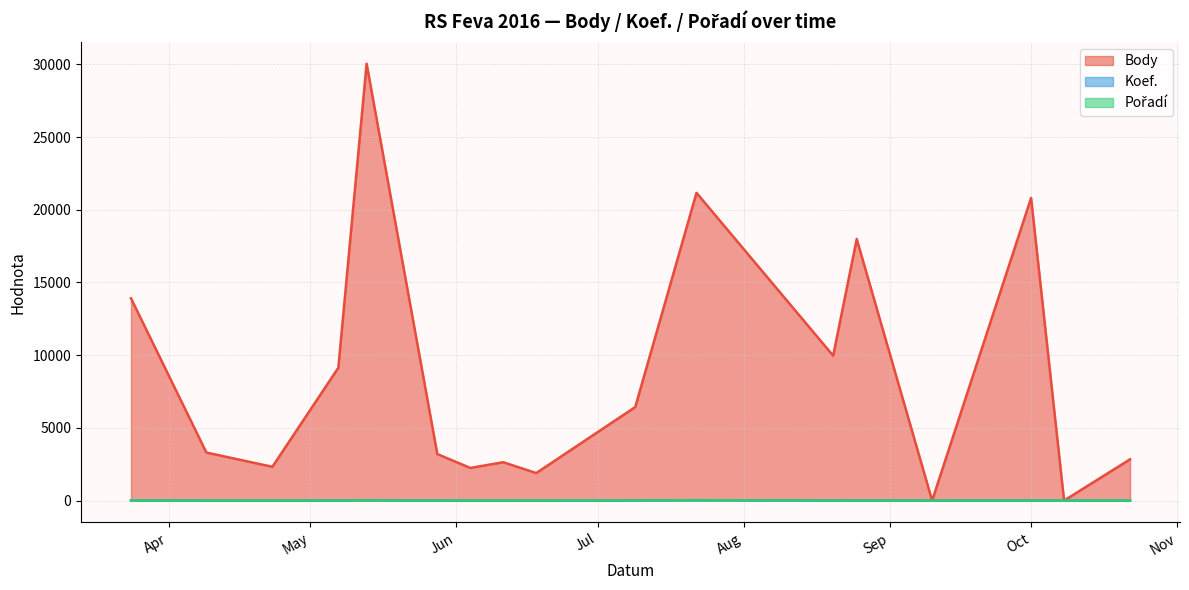

Rank the series by their maximum value, from highest to lowest.

Body, Pořadí, Koef.